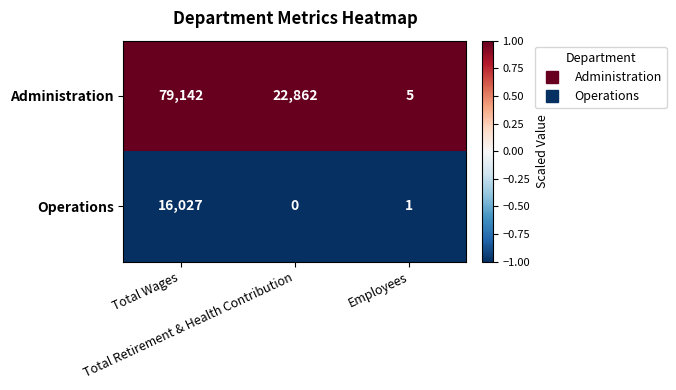

Which series has the largest range (max minus min)?

Administration